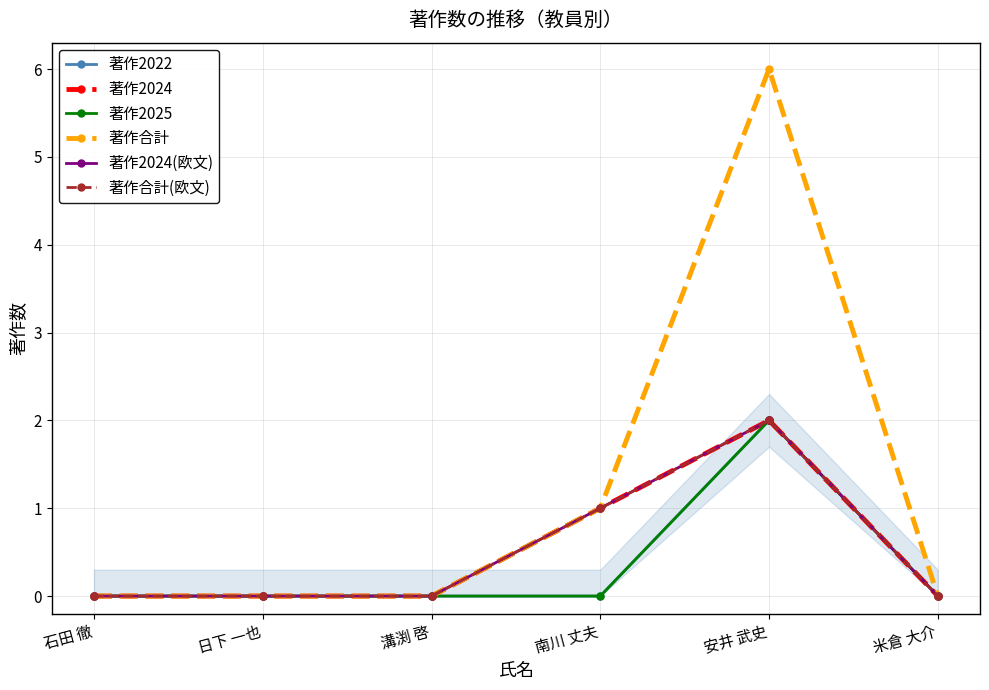

True or false: 著作2024 has more than 1 interior local peaks.

False